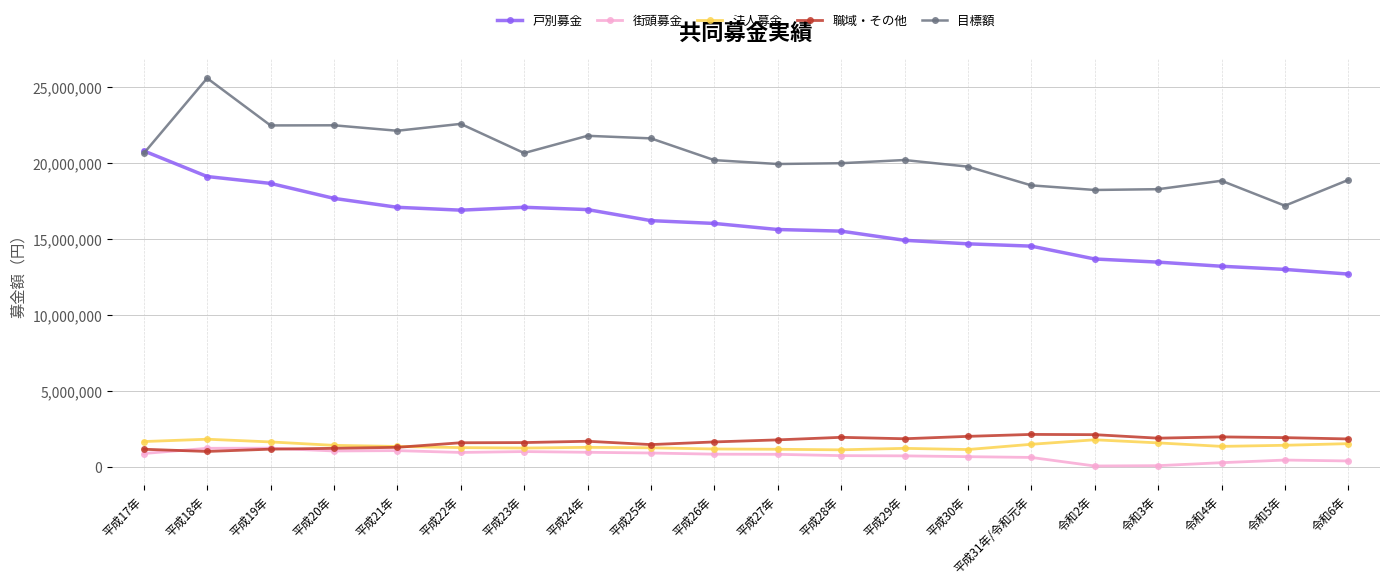

Which series has the largest total across all categories?

目標額